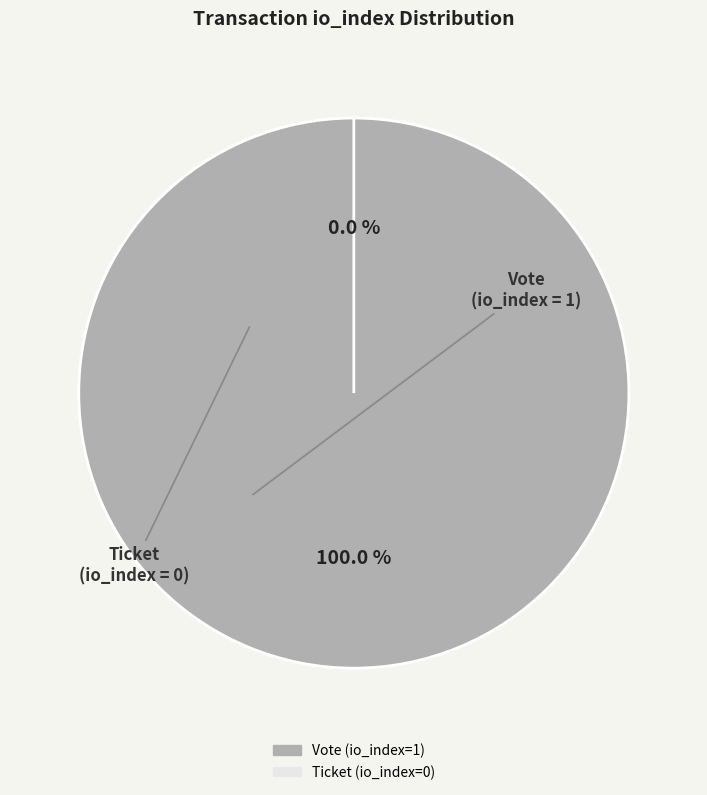

Rank the categories by value from lowest to highest.

Ticket (io_index=0), Vote (io_index=1)